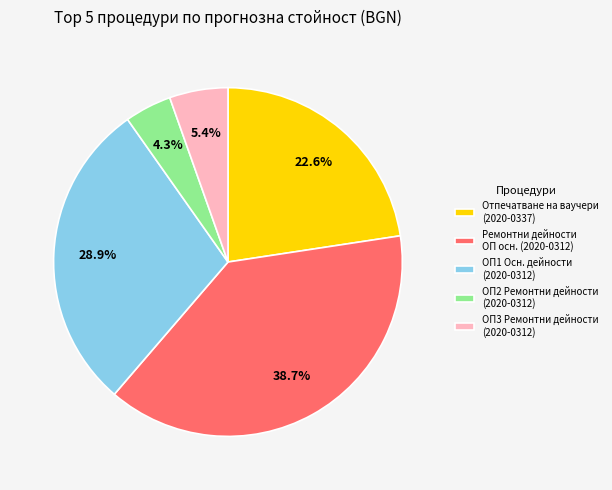

Which has a higher value, ОП3 Ремонтни дейности (2020-0312) or Ремонтни дейности ОП осн. (2020-0312)?

Ремонтни дейности ОП осн. (2020-0312)